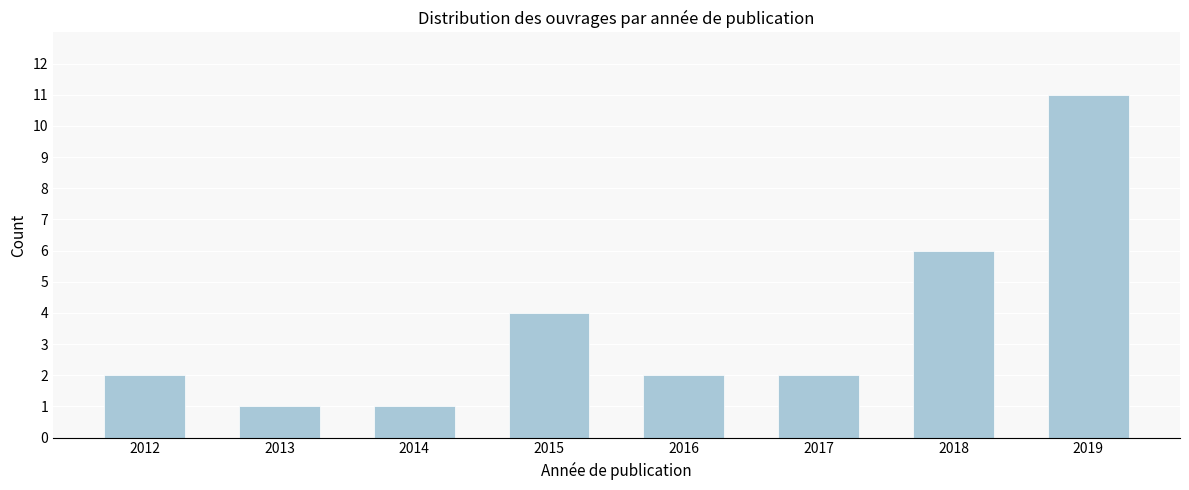

Reading left to right, extract all data points from this chart.

2	1	1	4	2	2	6	11